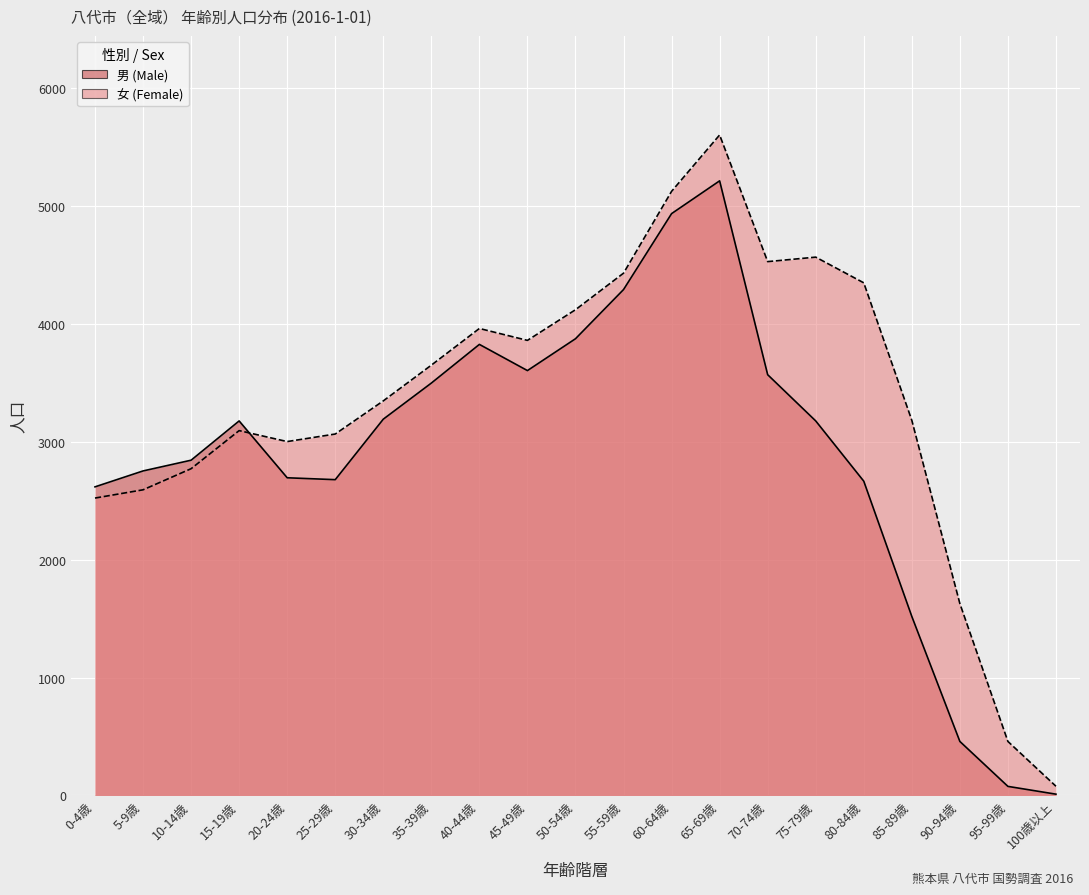

Is it true that 男 equals 5312 at 35-39歳?

False